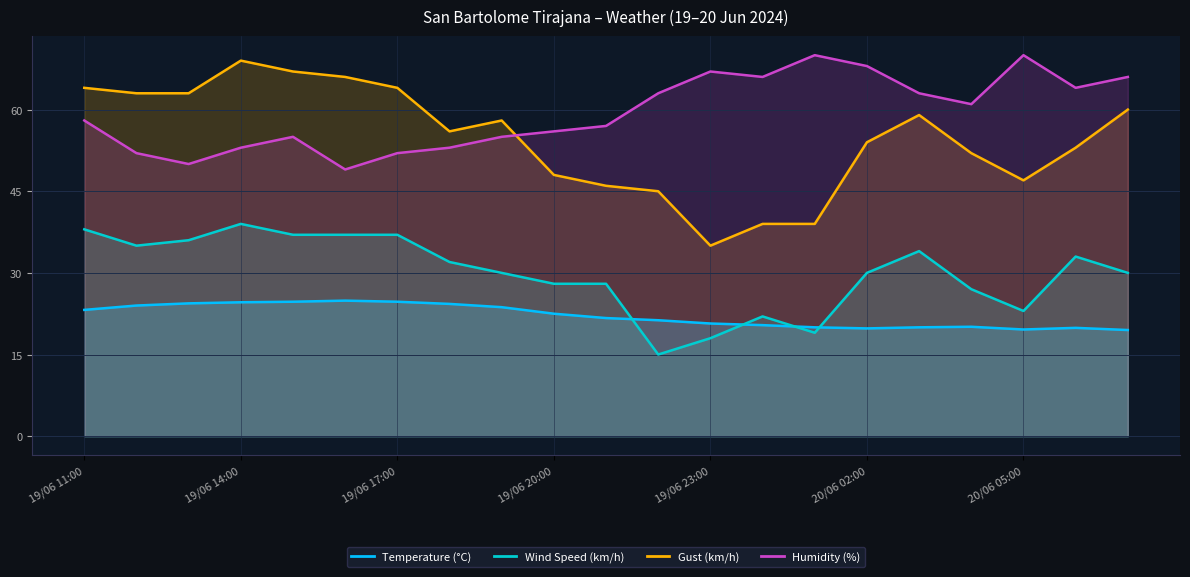

Which series has the largest total across all categories?

Humidity (%)